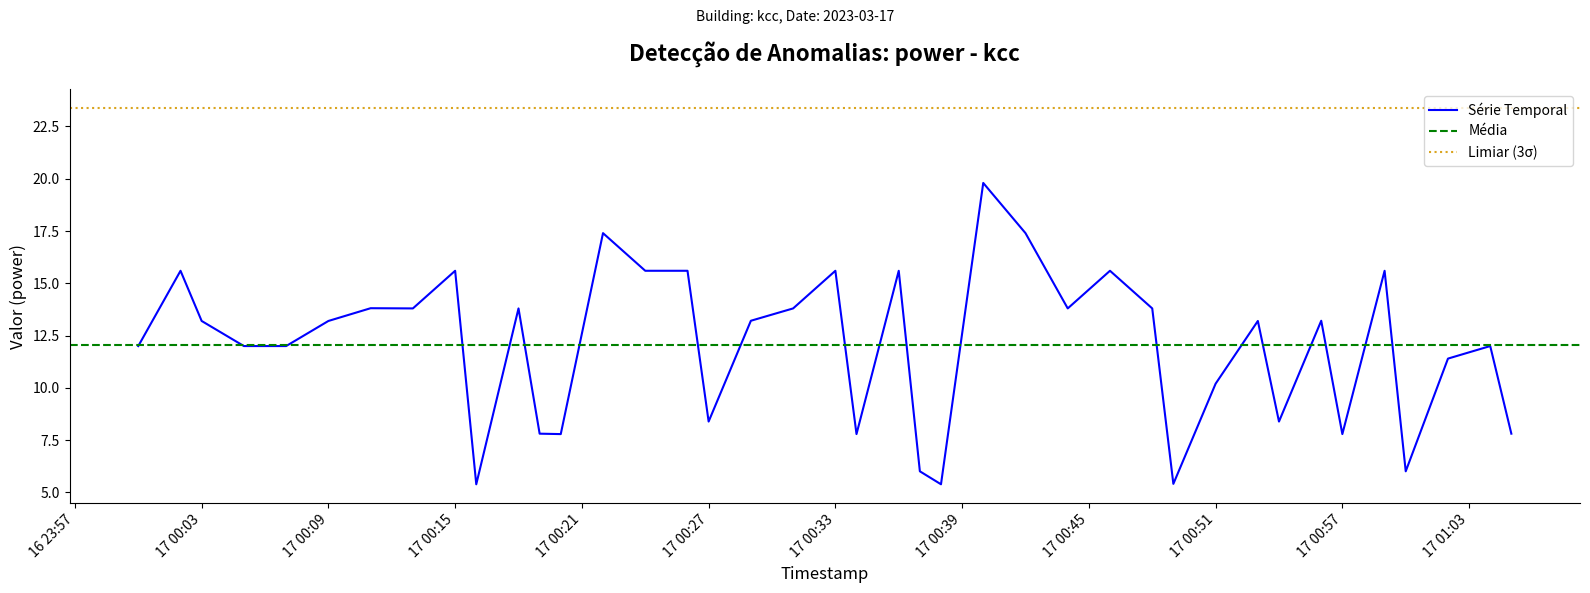

What is the difference between the maximum and minimum values?

14.4